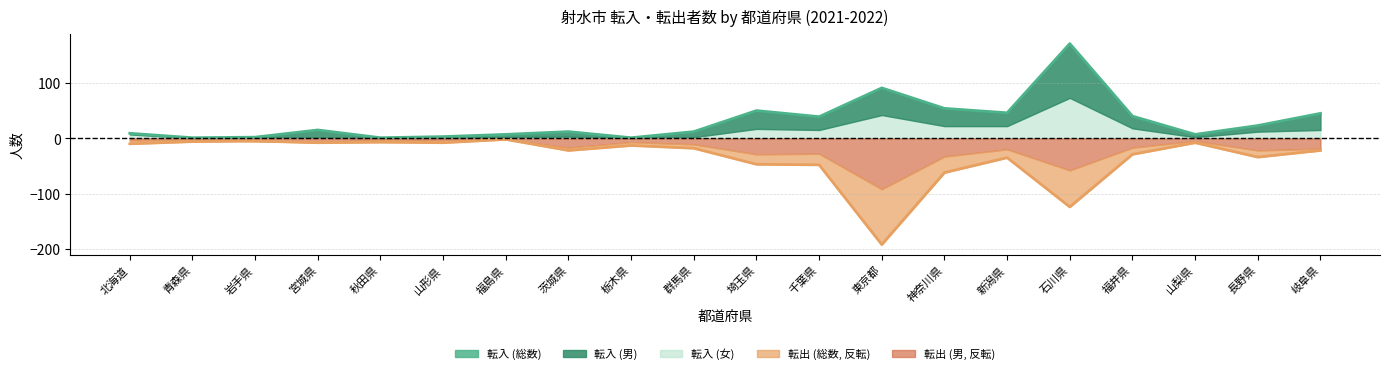

Which series has the largest range (max minus min)?

転出_総数_line